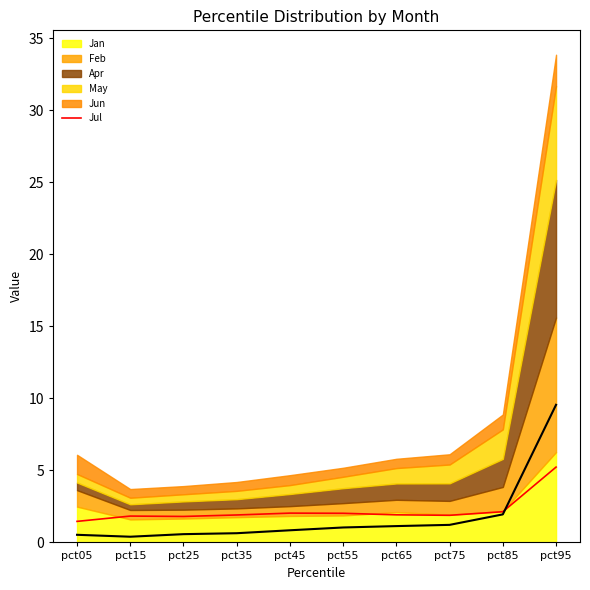

What is the value of the 5th point from the left?

2.0